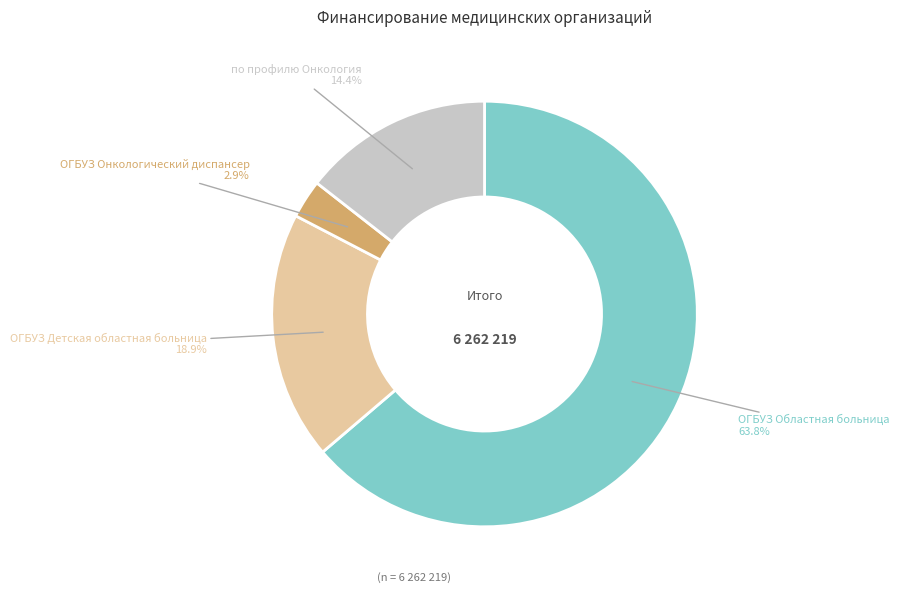

Which has a higher value, ОГБУЗ Детская областная больница or ОГБУЗ Областная больница?

ОГБУЗ Областная больница